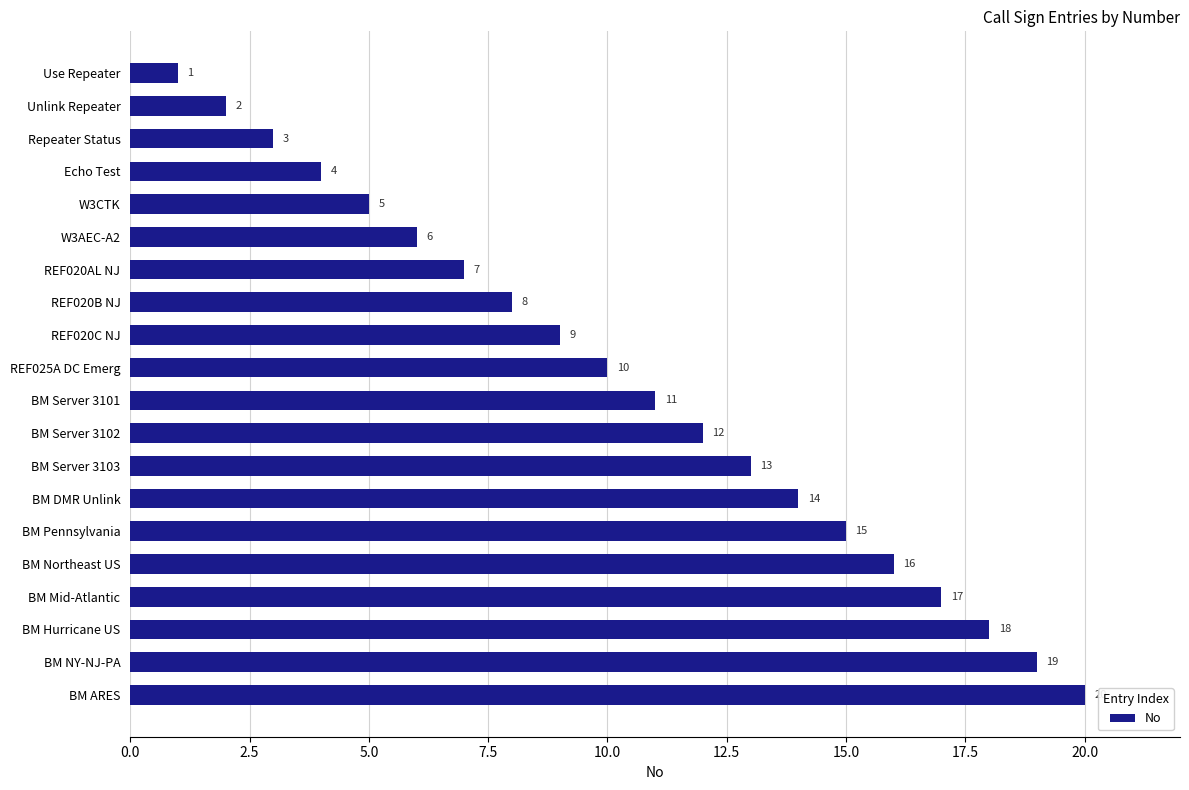

How many data points does each series have?

20